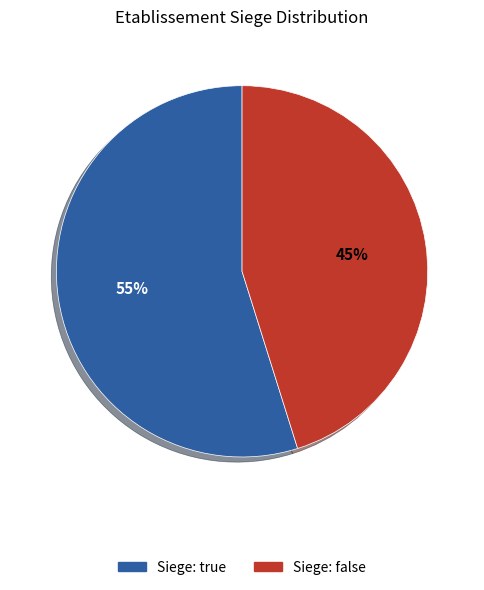

Is there any slice that represents more than half of the pie?

Yes